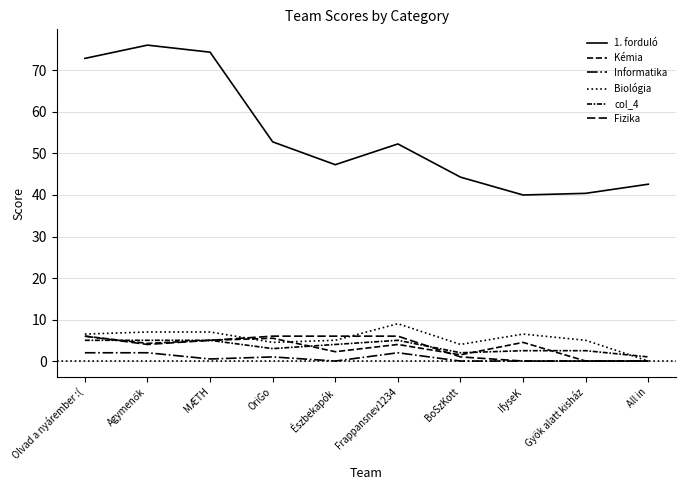

Rank the series at BoSzKott from lowest to highest value.

Informatika, Fizika, Kémia, col_4, Biológia, 1. forduló